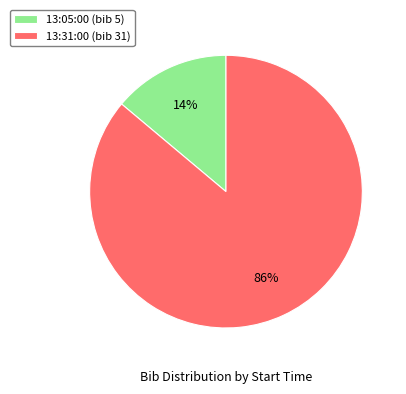

Does 13:31:00 (bib 31) account for over 50% of the chart?

Yes